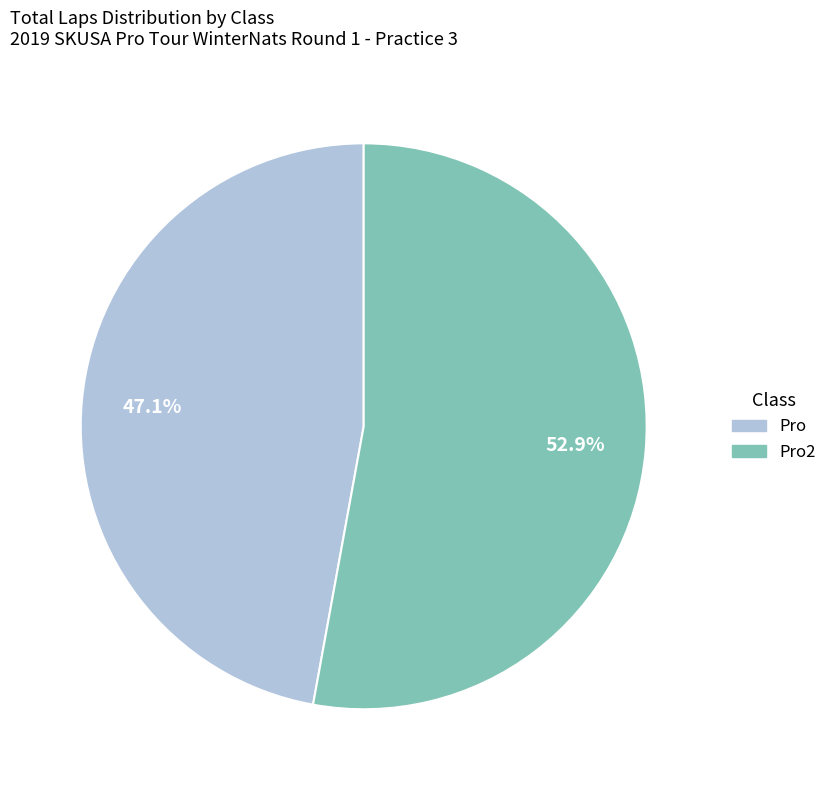

Does any single category account for the majority?

Yes